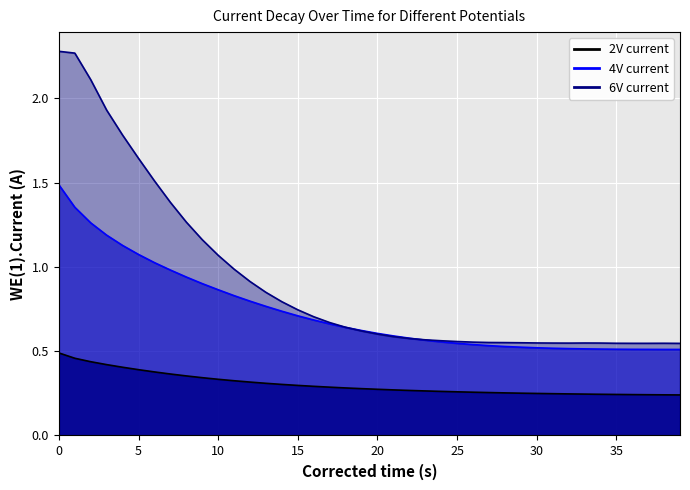

What is the approximate value of 4V_current_line at 17?

0.7